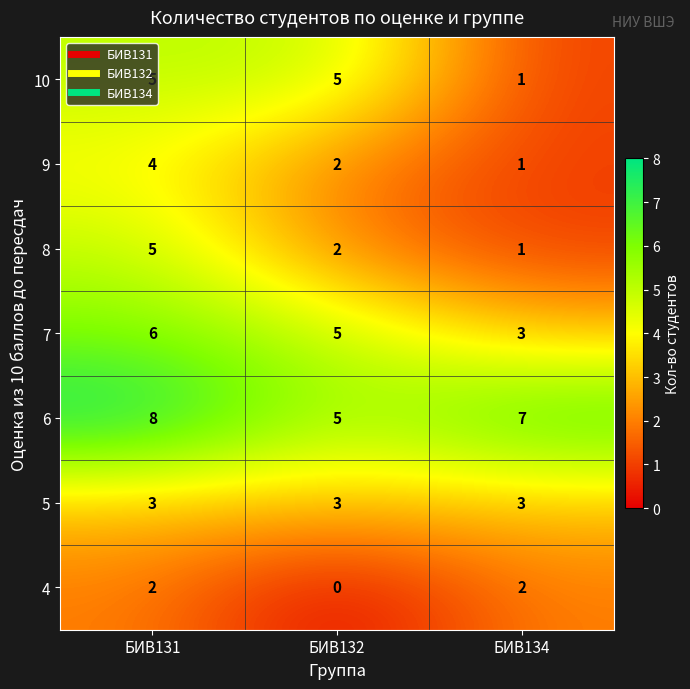

What is the average value of the 7 series?

5